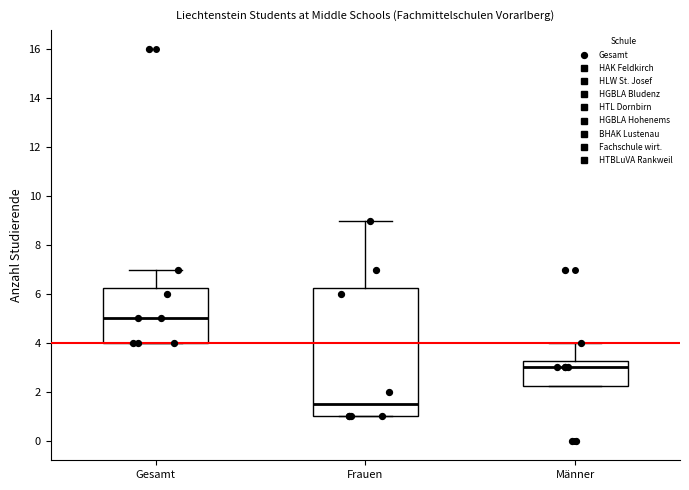

Reading left to right, transcribe this box plot: for each box, give where its median line is, the range the box spans, and where its two whiskers end, as read against the y-axis. The values are not printed on the chart, so give them approximately, as read against the axis.

Gesamt: median 5.0, box 4.0 to 6.2, whiskers 4.0 to 7.0
Frauen: median 1.6, box 1.0 to 6.2, whiskers 1.0 to 9.0
Männer: median 3.0, box 2.2 to 3.2, whiskers 2.2 to 4.0